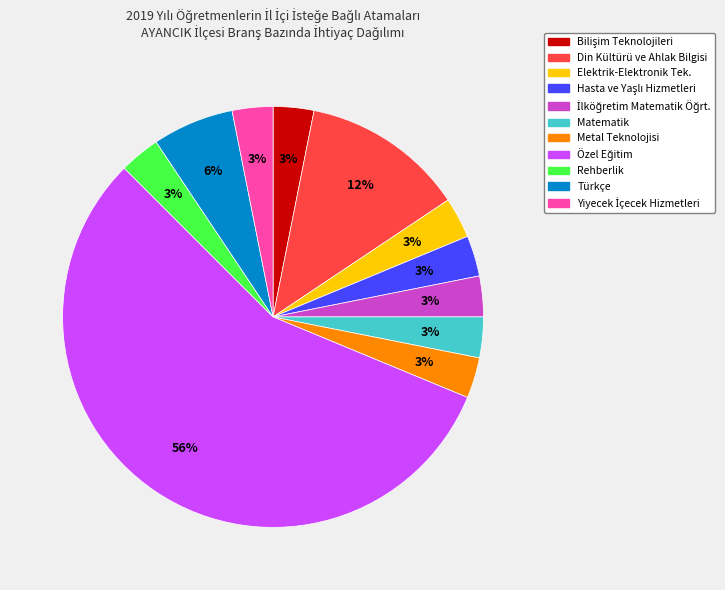

Is there a majority slice in this chart?

Yes